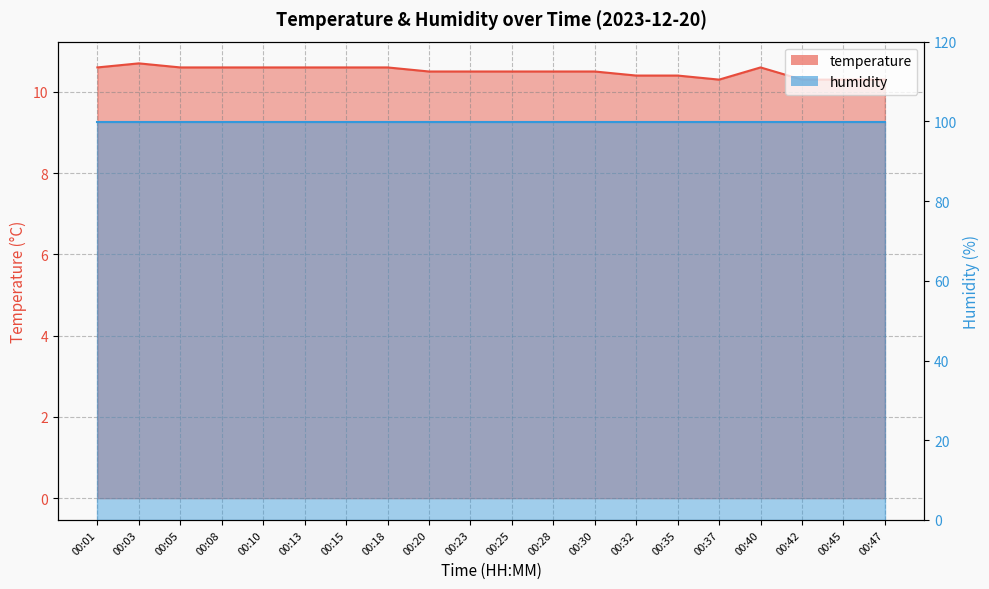

What is the difference between the maximum and minimum values?

0.4